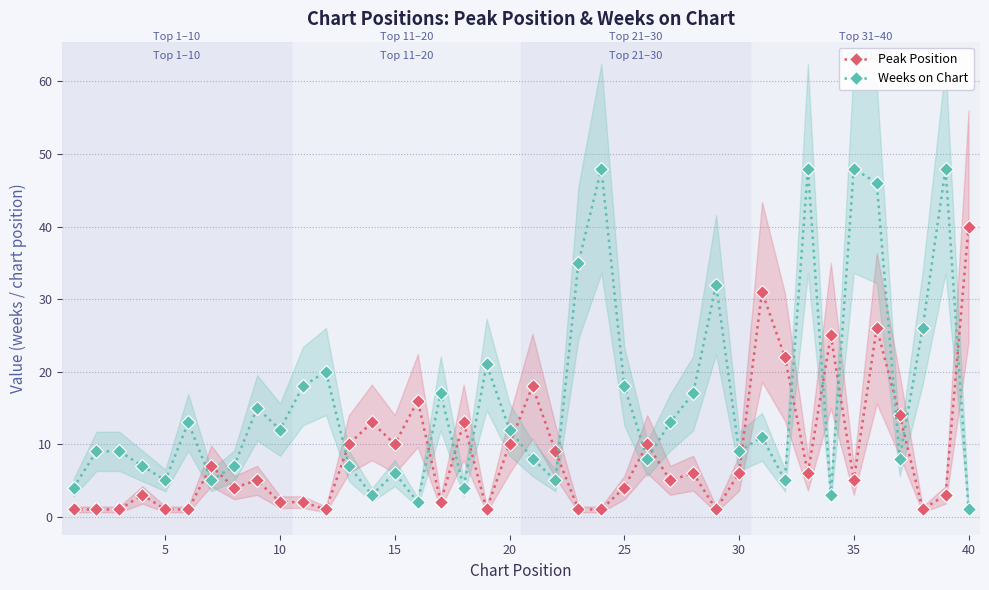

True or false: Weeks on Chart has more than 2 points higher than both neighbors.

True